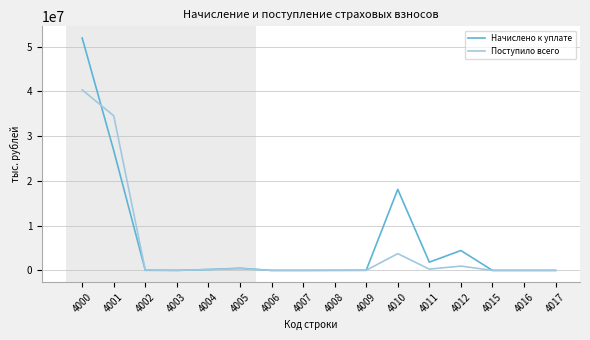

The Поступило всего series shows 31546 at 4009. True or false?

True